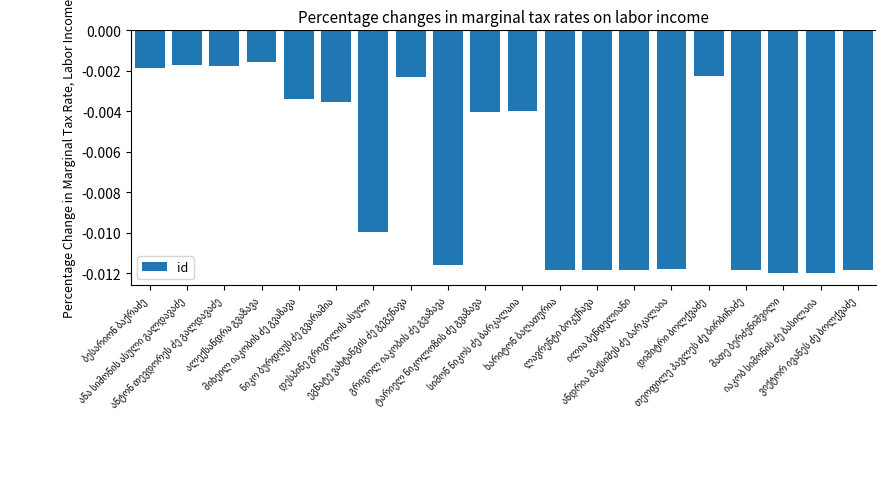

How many bars are there in total?

20